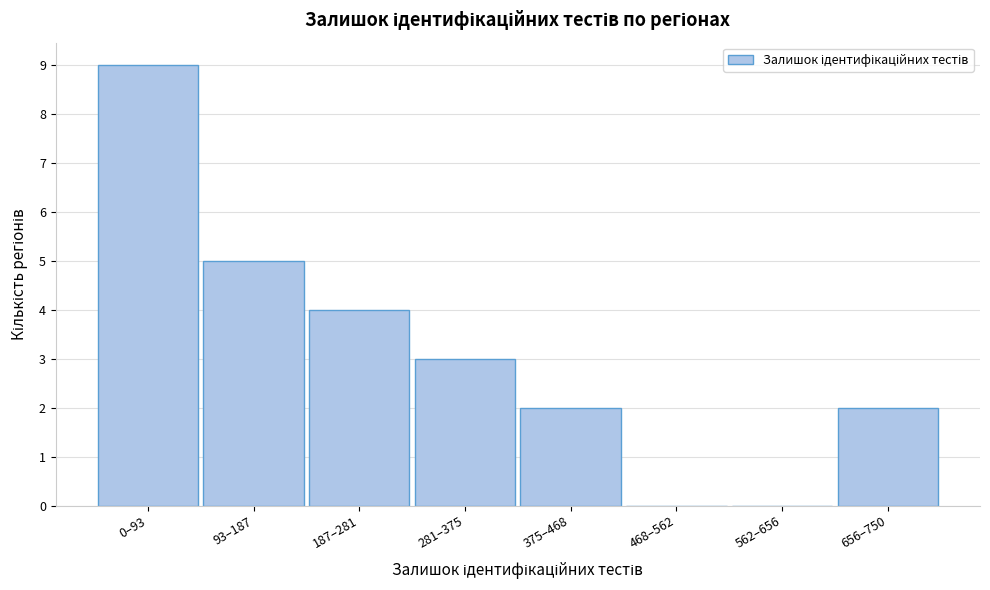

Reading left to right, transcribe all the data shown in this chart.

0–93=9	93–187=5	187–281=4	281–375=3	375–468=2	468–562=0	562–656=0	656–750=2